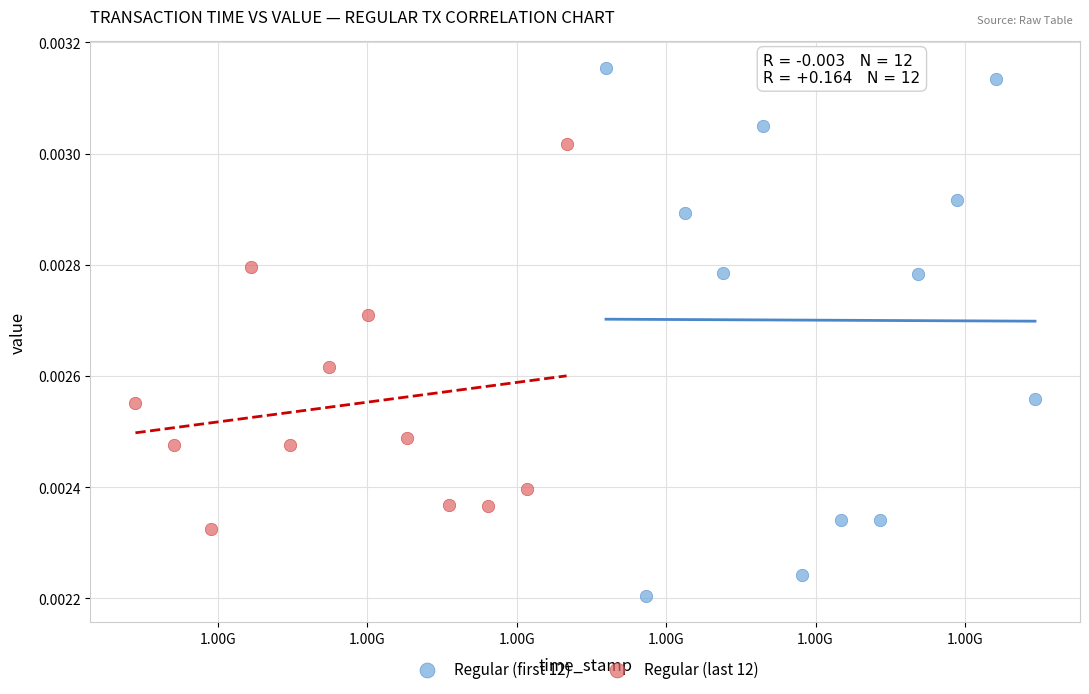

Which series reaches the minimum Y coordinate?

Regular (first 12)